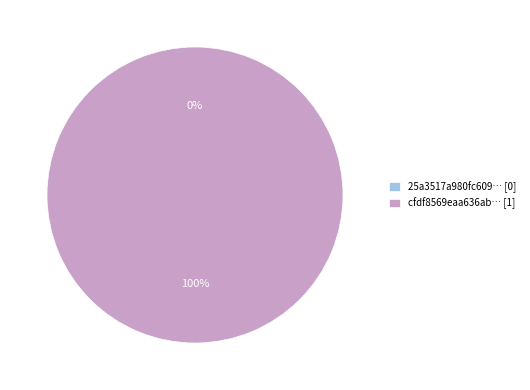

To the nearest percent, what percentage of the pie is tx_hash_1?

100%